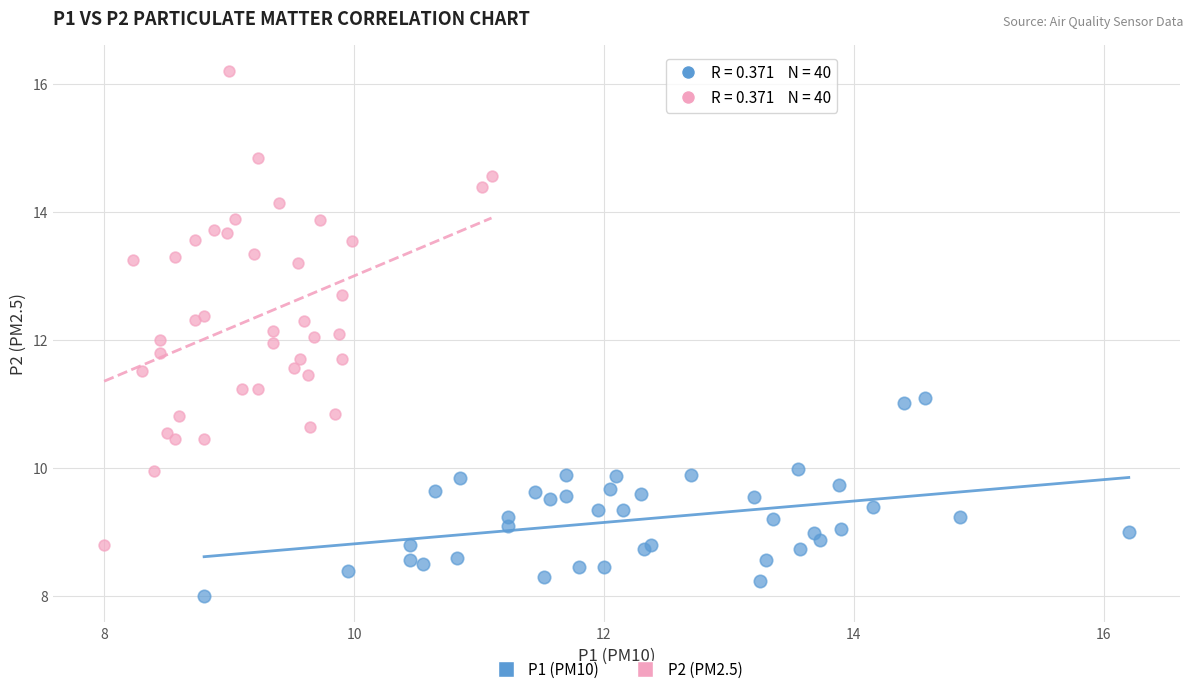

Which series reaches the minimum Y coordinate?

P1 (PM10)